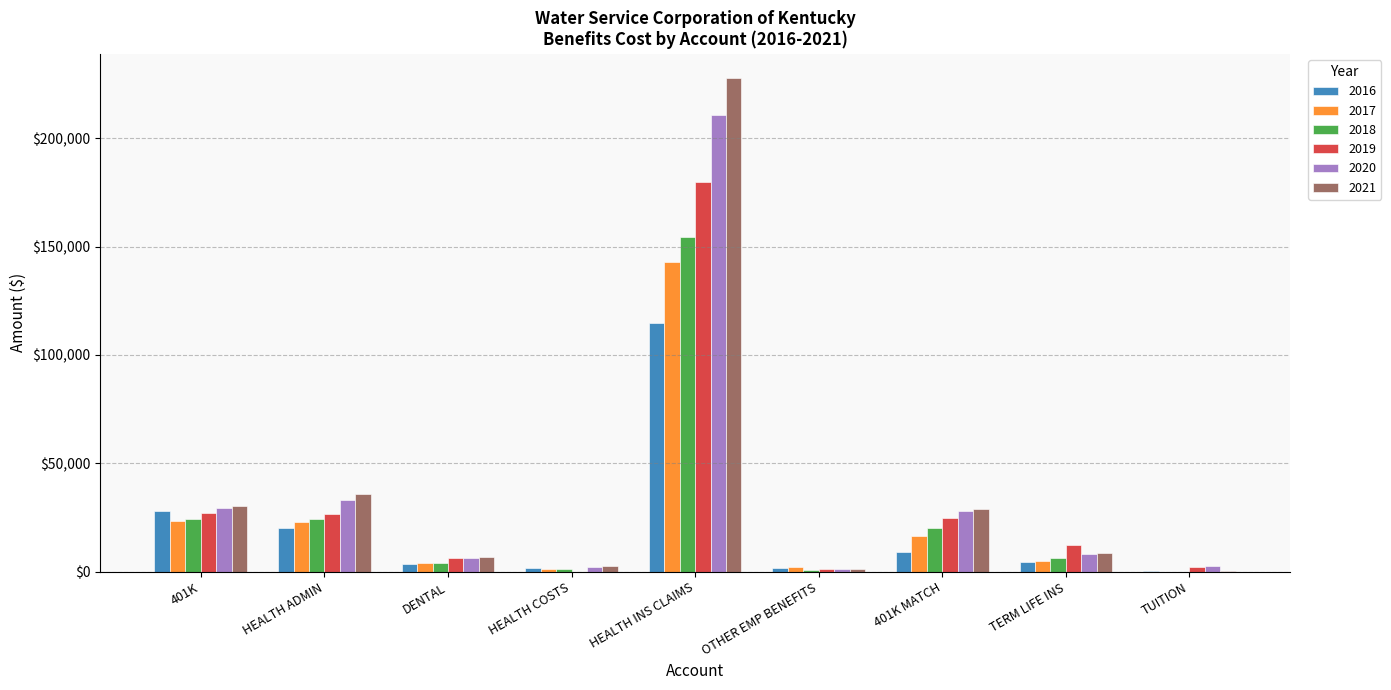

What is the difference between the 2020 values at HEALTH INS CLAIMS and DENTAL?

204120.8